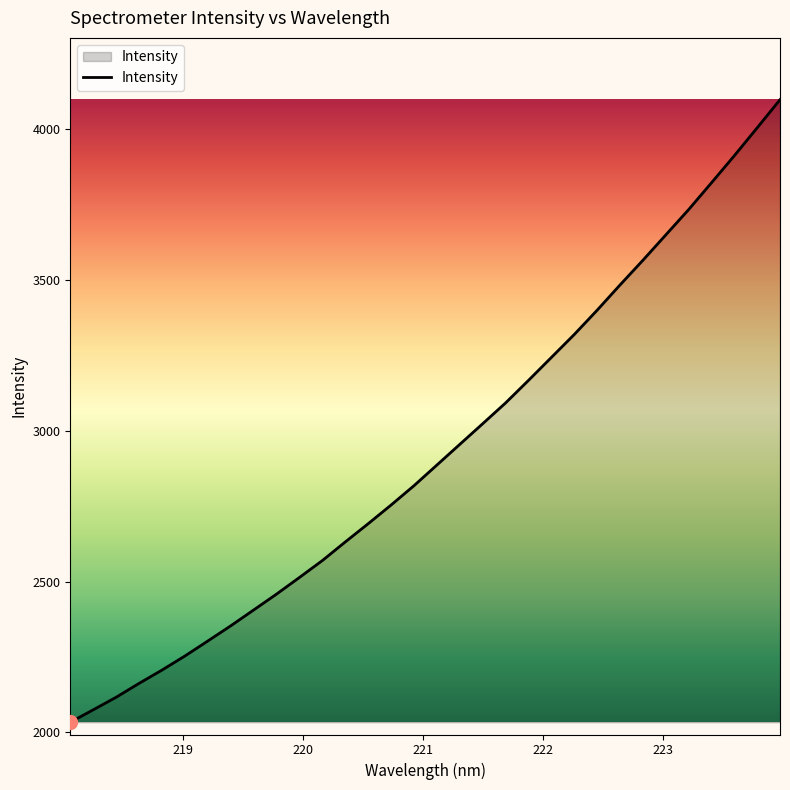

Reading left to right, transcribe all the data shown in this chart.

2034.0	2075.1	2116.8	2162.7	2206.9	2253.5	2303.2	2353.5	2406.0	2458.7	2513.9	2569.9	2631.6	2692.0	2753.9	2818.0	2886.5	2954.9	3023.3	3092.2	3166.9	3243.0	3319.1	3399.5	3483.2	3565.0	3649.1	3733.1	3822.1	3911.9	4004.5	4097.8